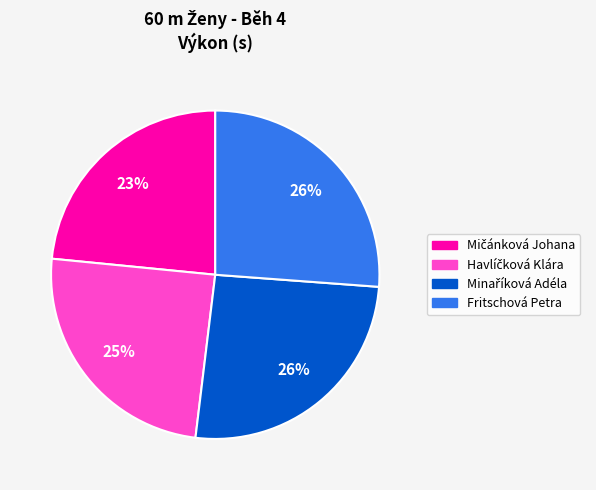

To the nearest percent, what is the average slice percentage?

25%